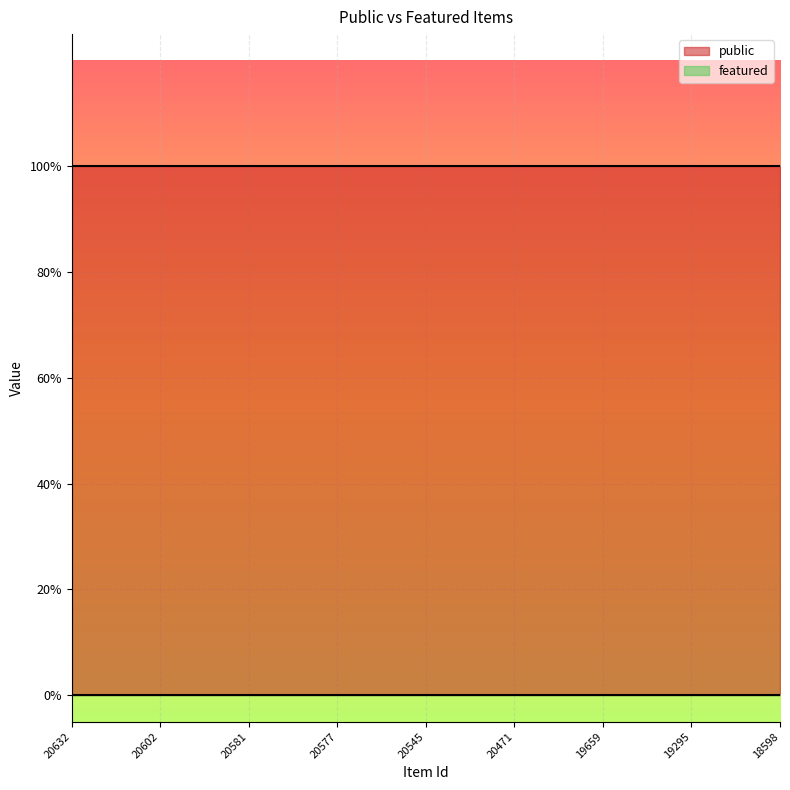

True or false: public and featured cross at least once.

False